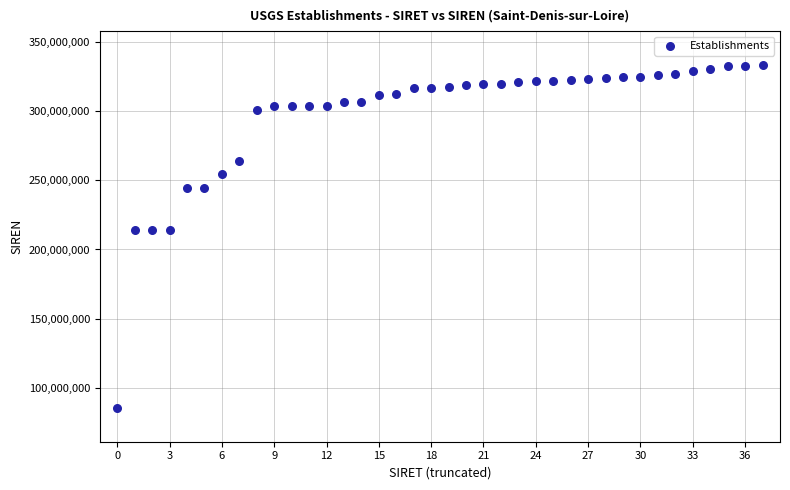

What is the range of Y values (max minus min)?

246908202